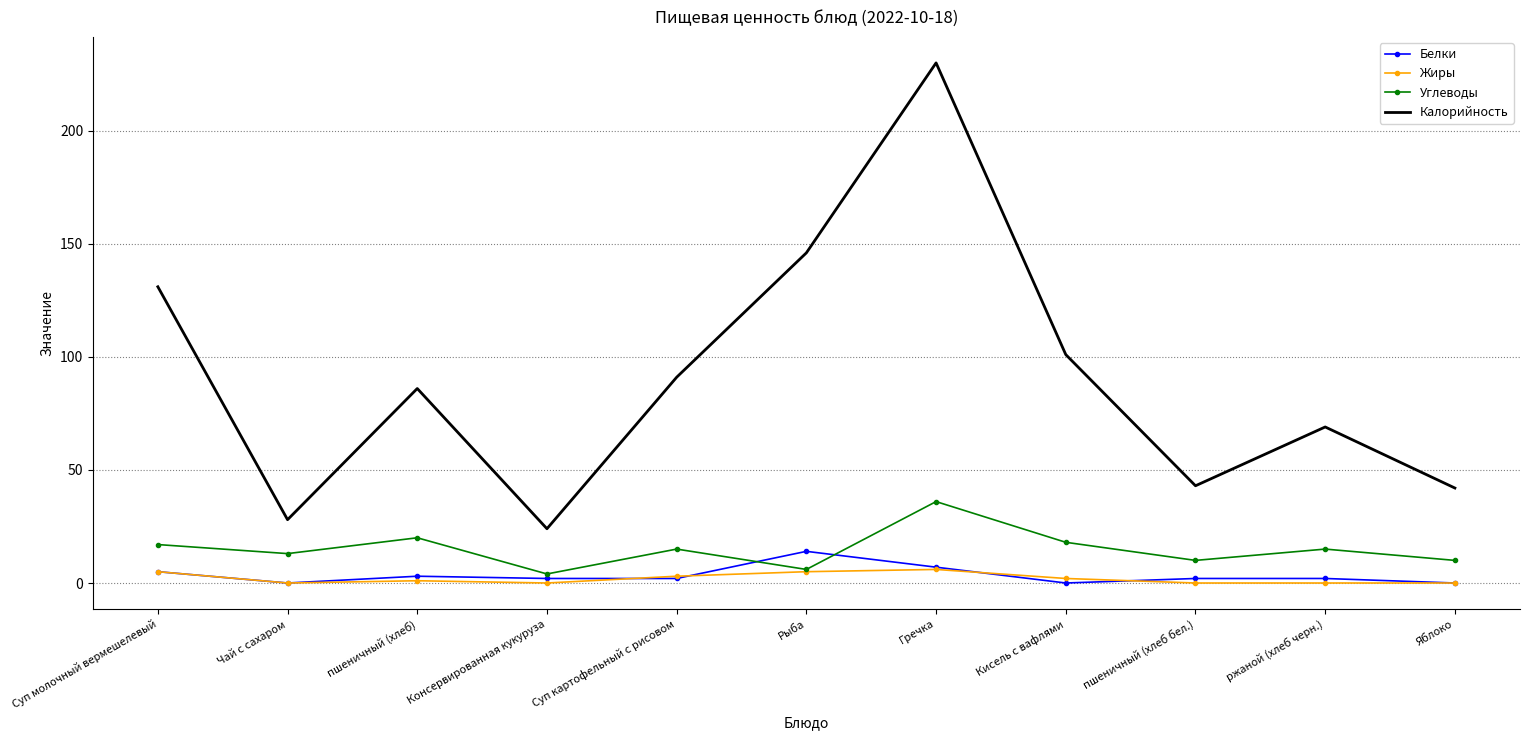

What is the difference between the Углеводы values at Суп молочный вермешелевый and ржаной (хлеб черн.)?

2